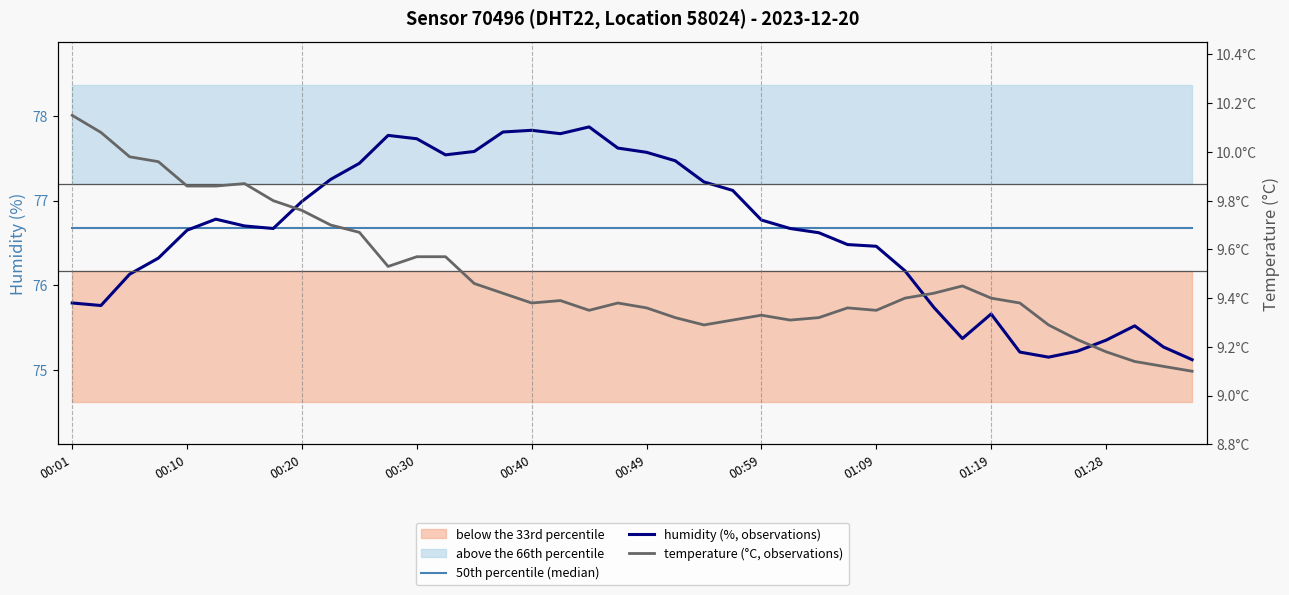

True or false: temperature (°C, observations) and humidity (%, observations) cross at least once.

False